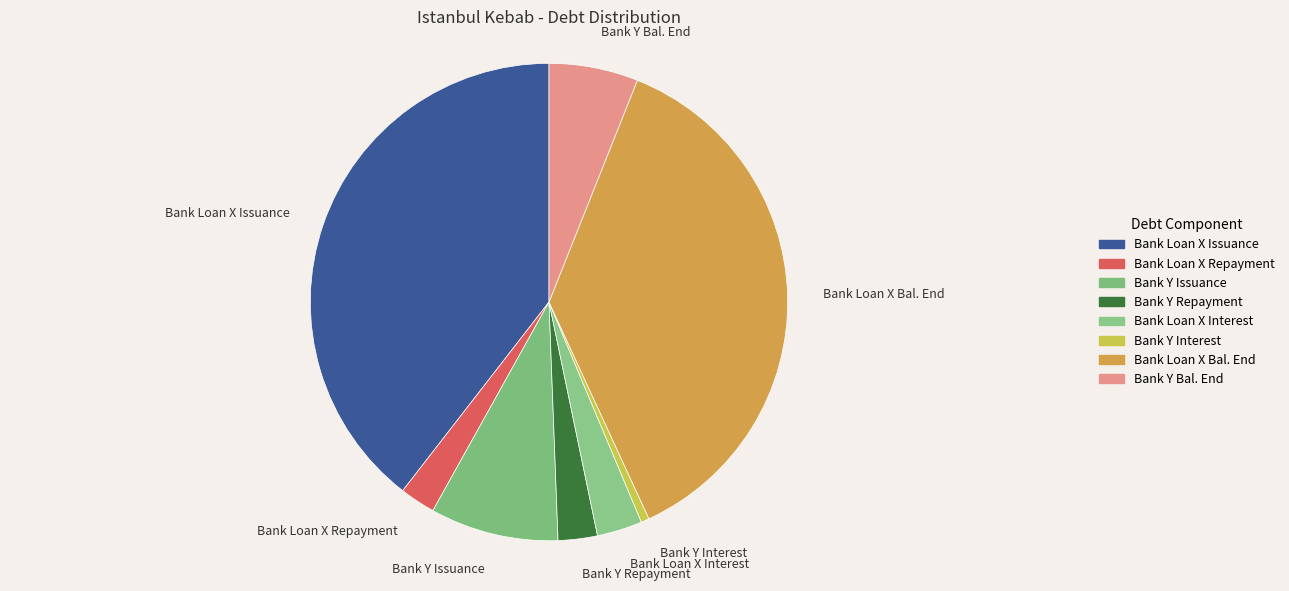

Is the sum of Bank Y Interest and Bank Y Repayment greater than half?

No